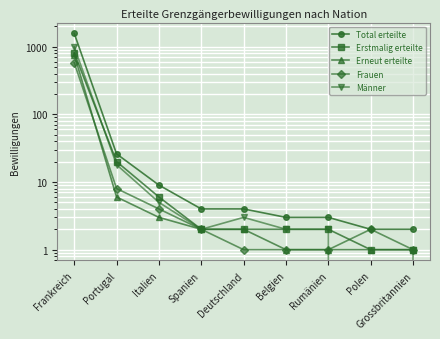

Which has a higher value, Rumänien or Polen?

Rumänien